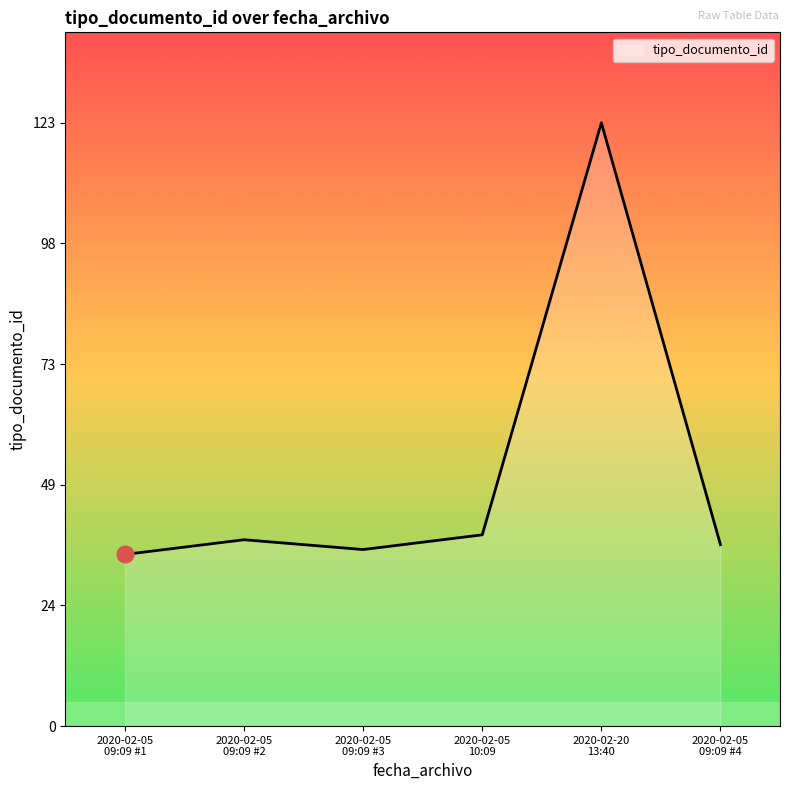

What is the smallest value displayed?

35